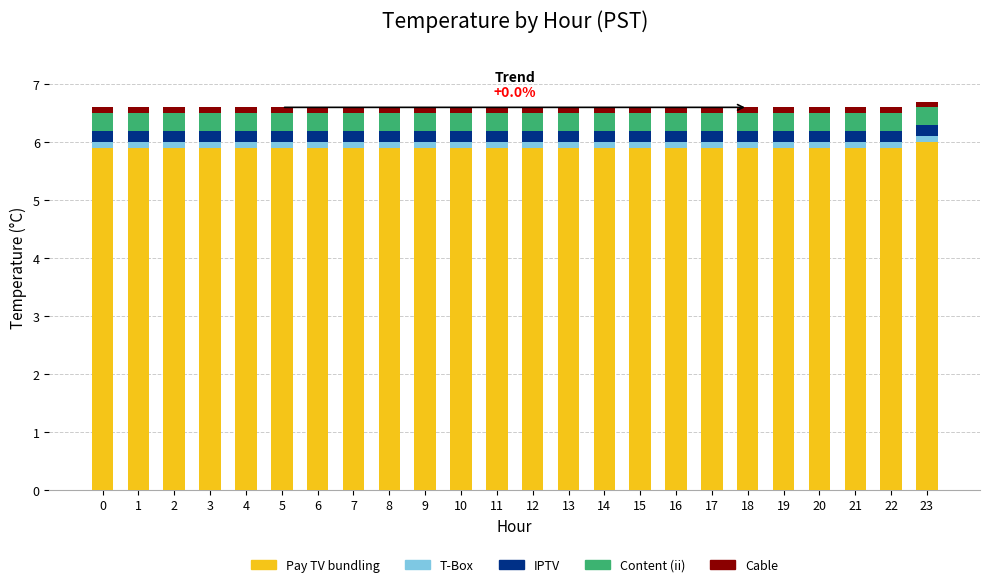

Is it true that Pay TV bundling equals 5.9 at 5?

True